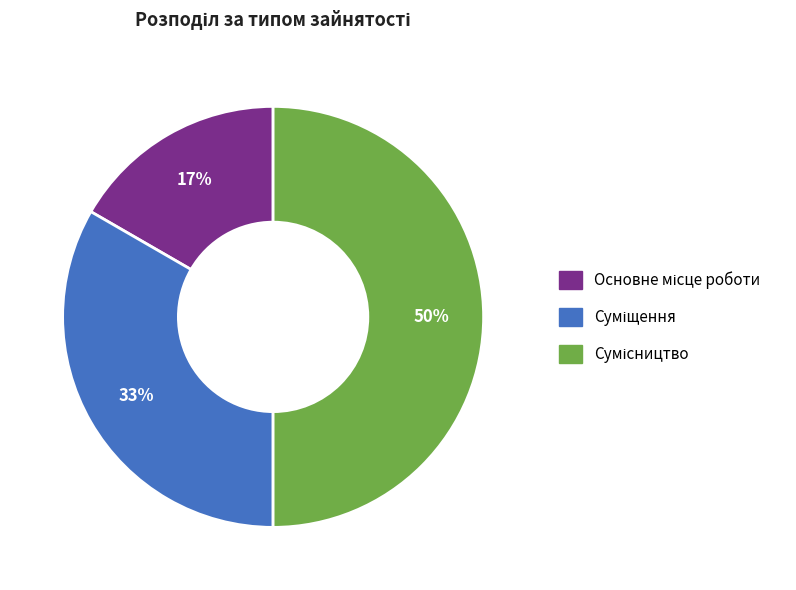

To the nearest percent, what is the difference between the largest and smallest slice percentages?

33%